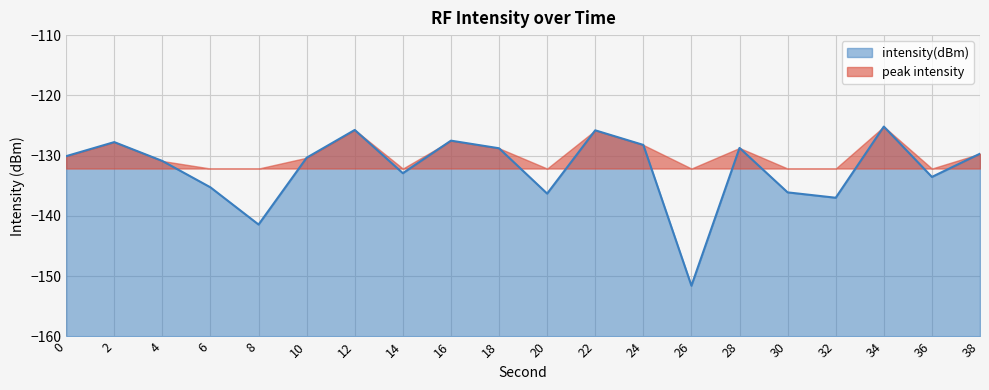

The chart shows a value of -125.7 at 12. True or false?

True